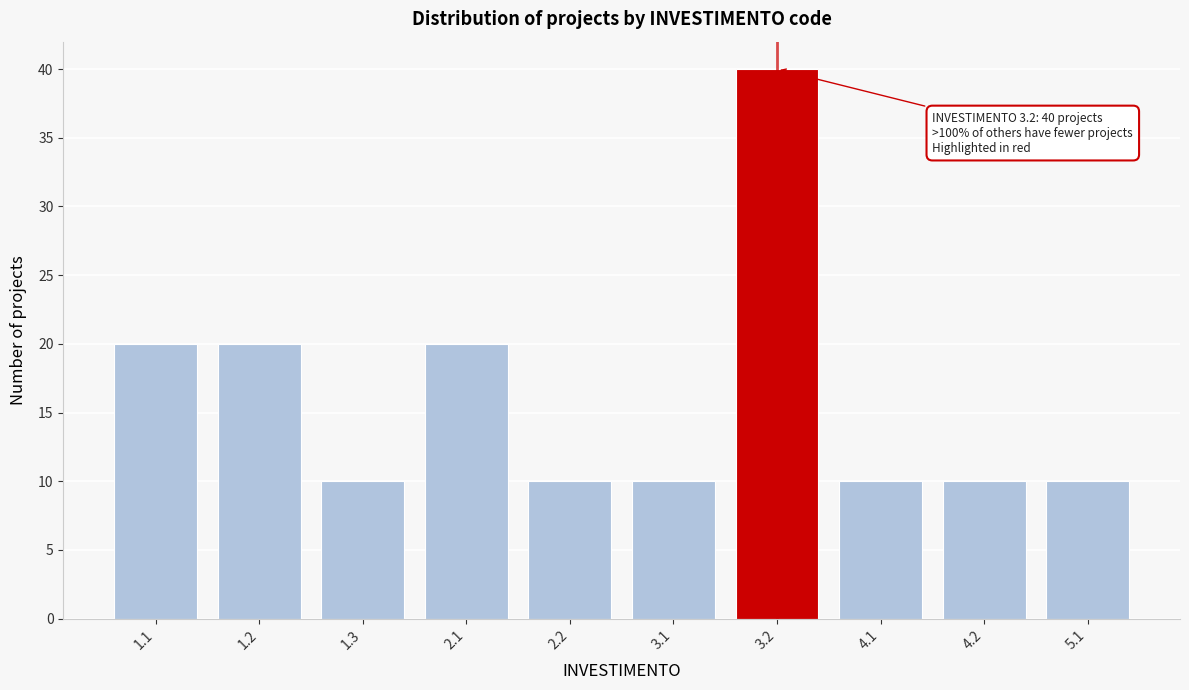

Reading left to right, what are all the values shown in this chart?

20	20	10	20	10	10	40	10	10	10